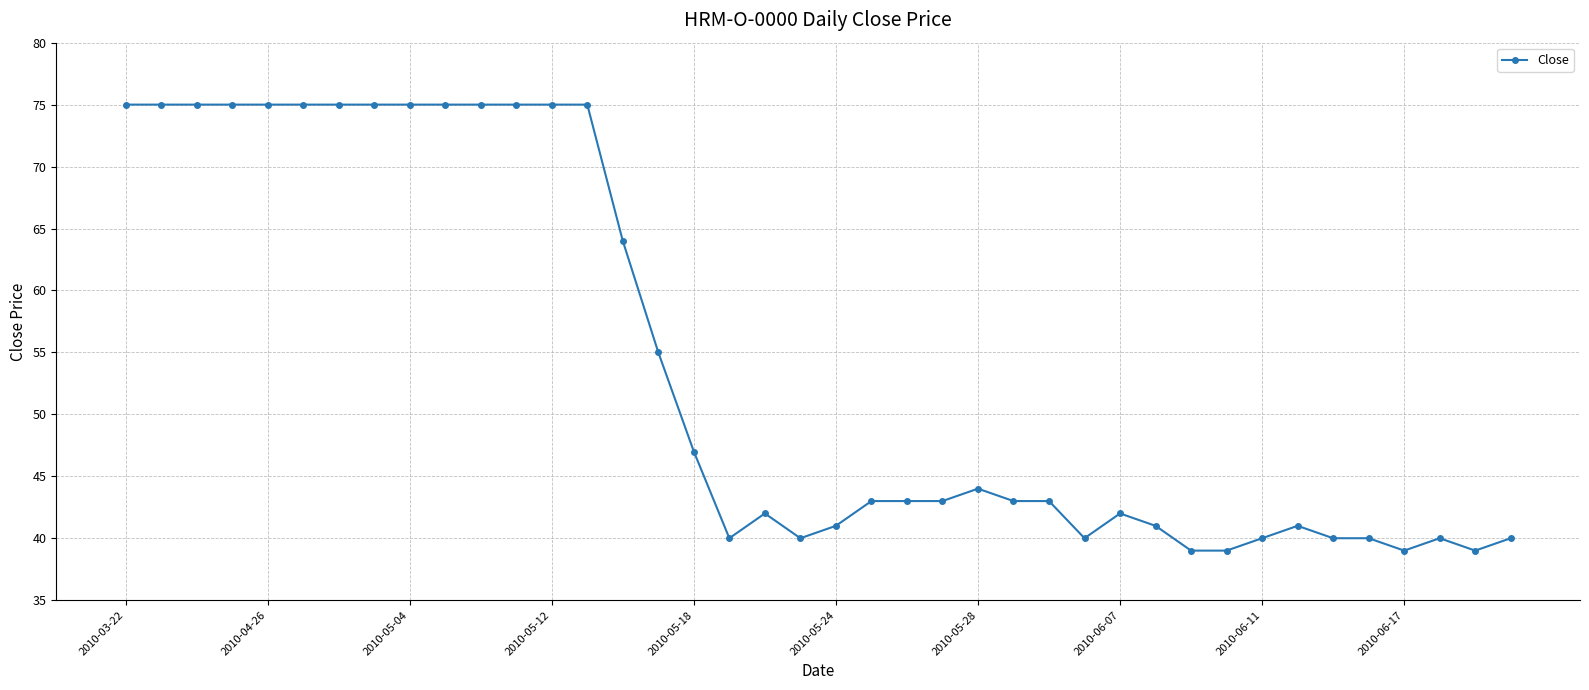

What is the value of the 21st point from the left?

41